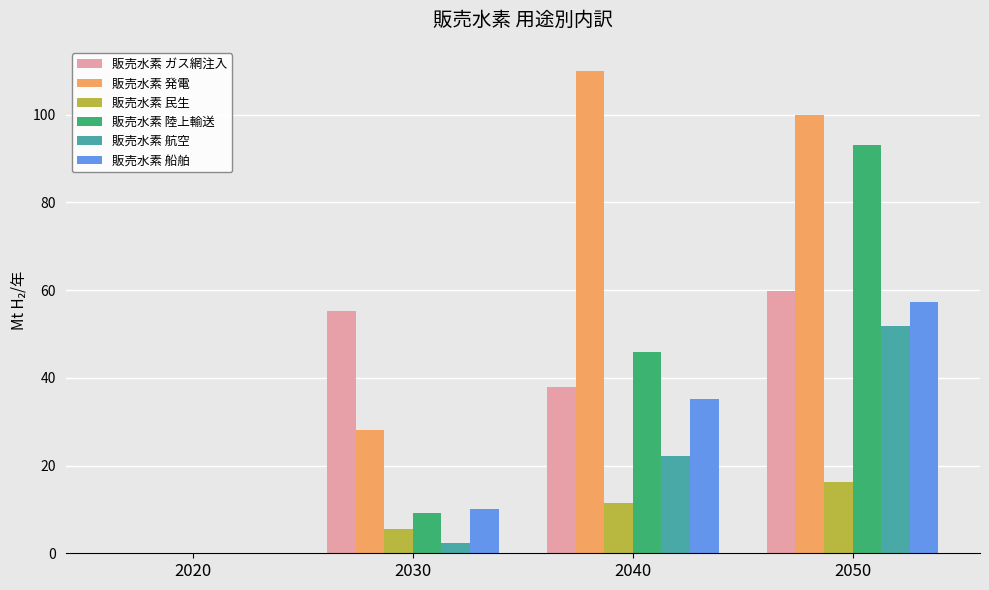

At which category is the sum across all series the highest?

2050